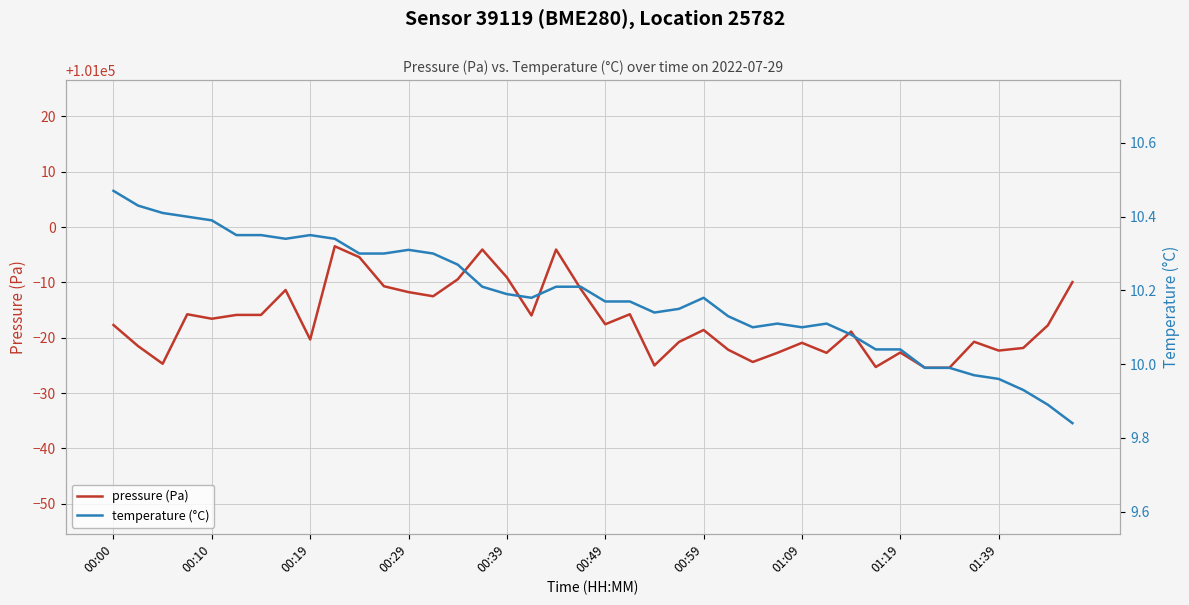

True or false: temperature (°C) and pressure (Pa) cross at least once.

False